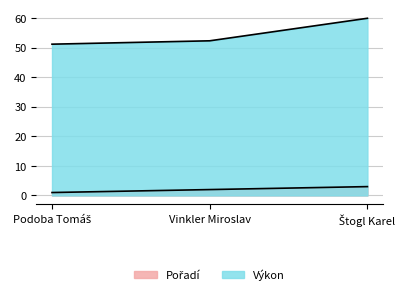

Where does the Výkon series first go above 52?

Vinkler Miroslav